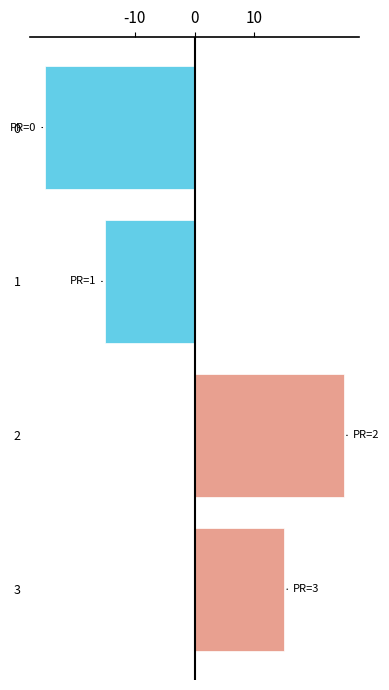

Reading top to bottom, transcribe all the data shown in this chart.

-25	-15	25	15